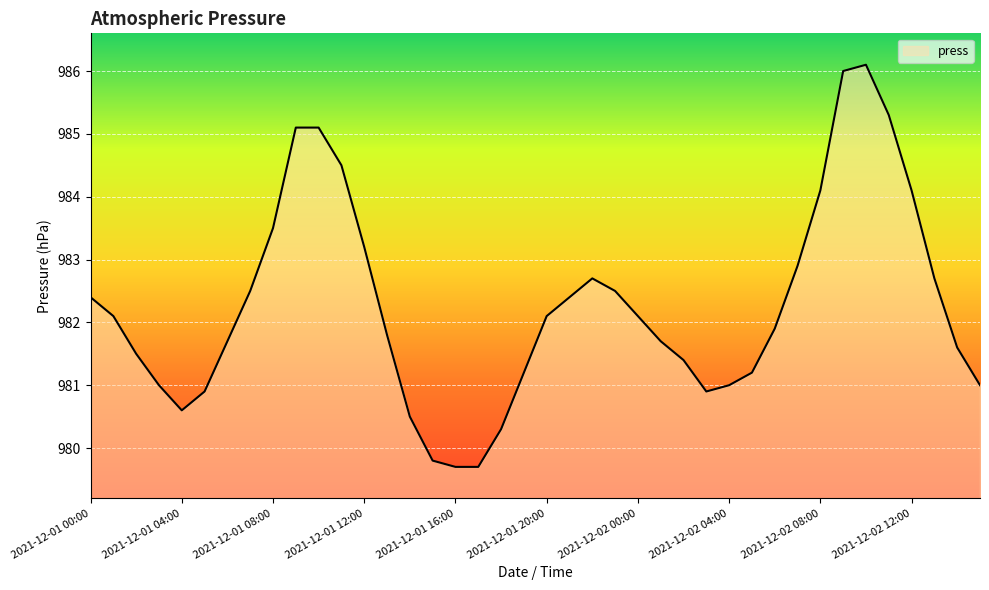

What is the difference between the maximum and minimum values?

6.4